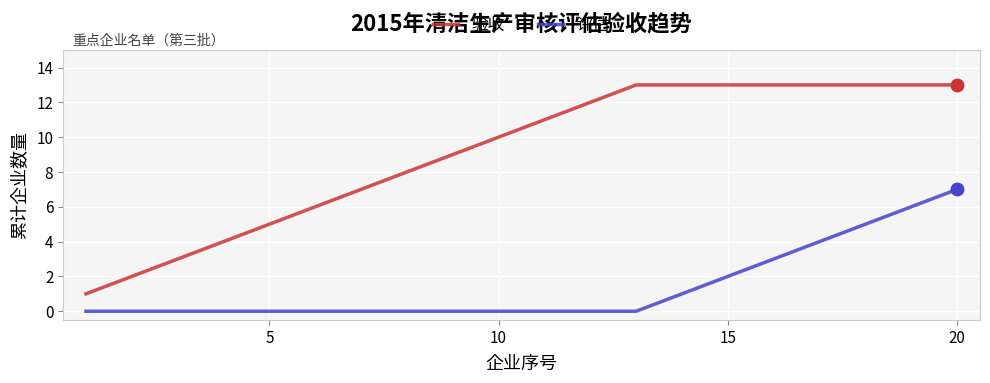

What is the maximum value for 验收?

13